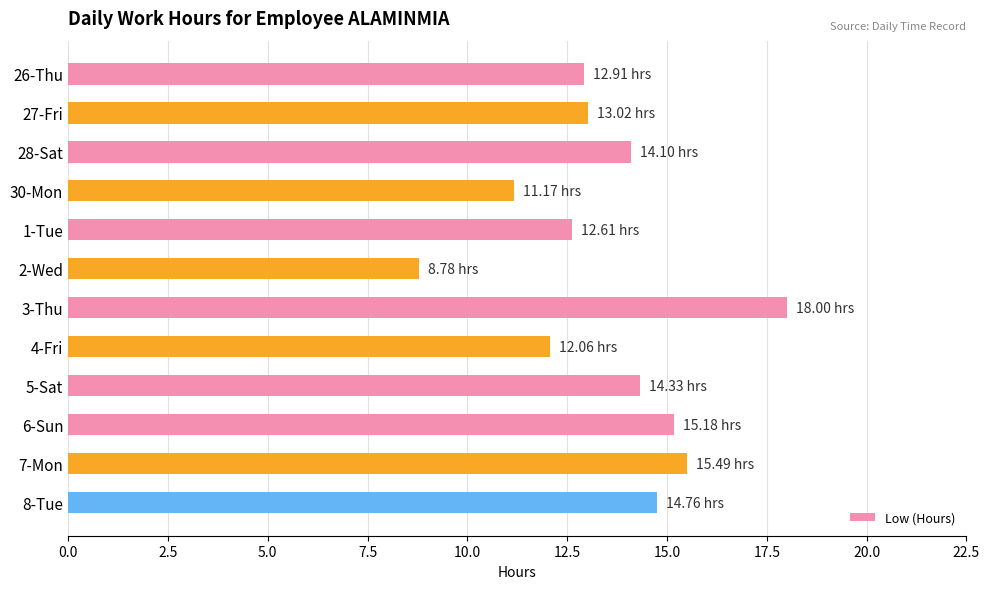

What is the ratio of the value at 4-Fri to the value at 2-Wed?

1.4